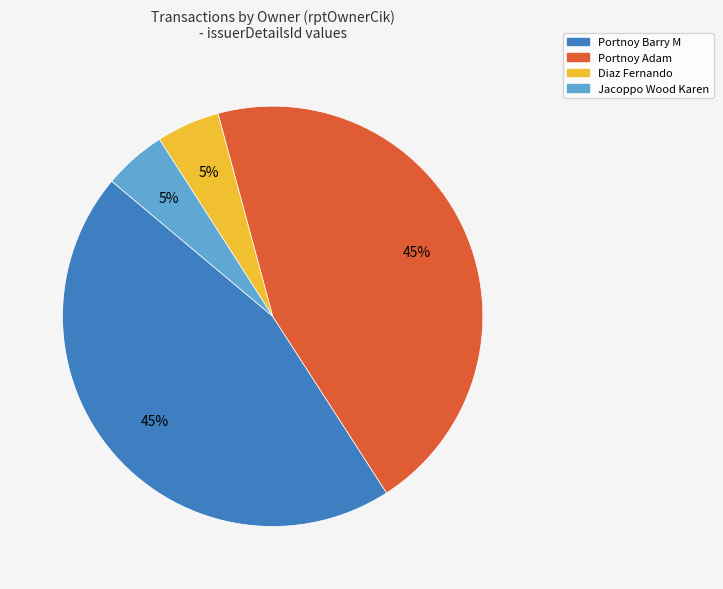

Is there a majority slice in this chart?

No